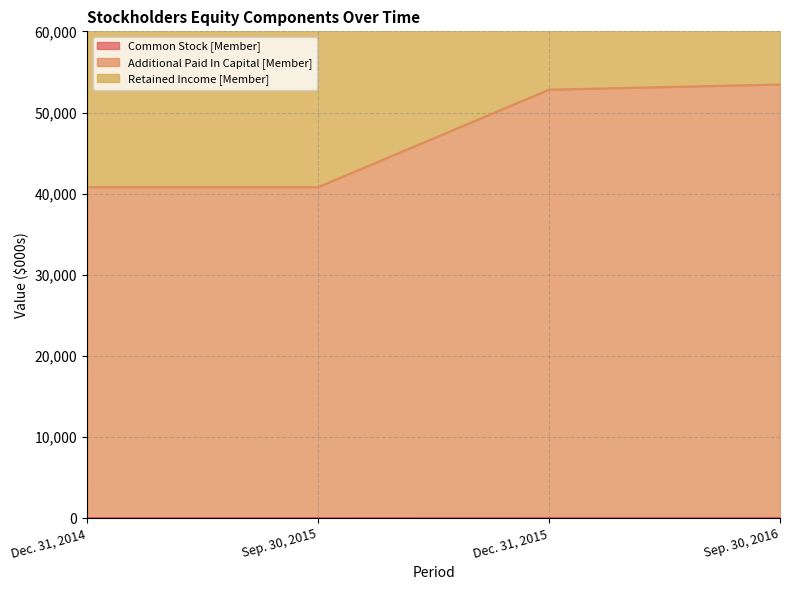

Which label corresponds to the smallest value in the chart?

Dec. 31, 2014